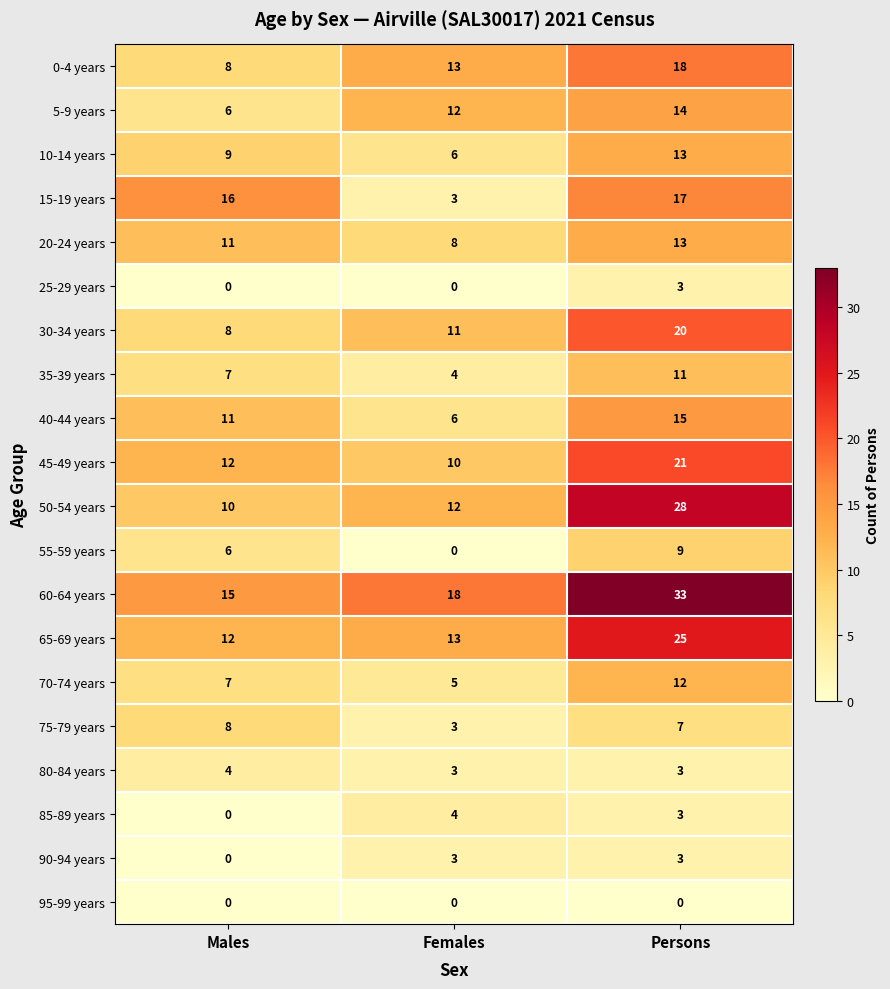

The 10-14 years series shows 6 at Males. True or false?

False